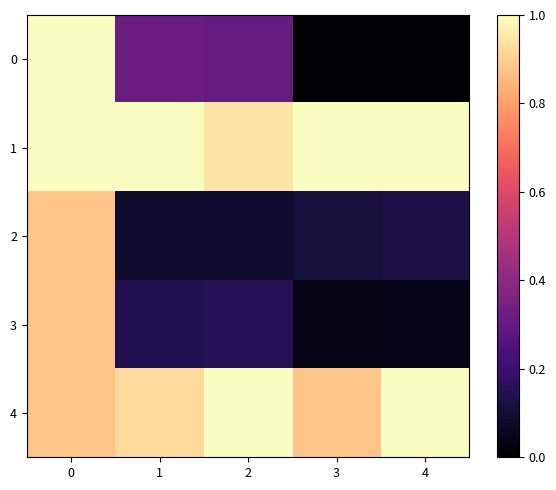

How many categories are shown in the chart?

5